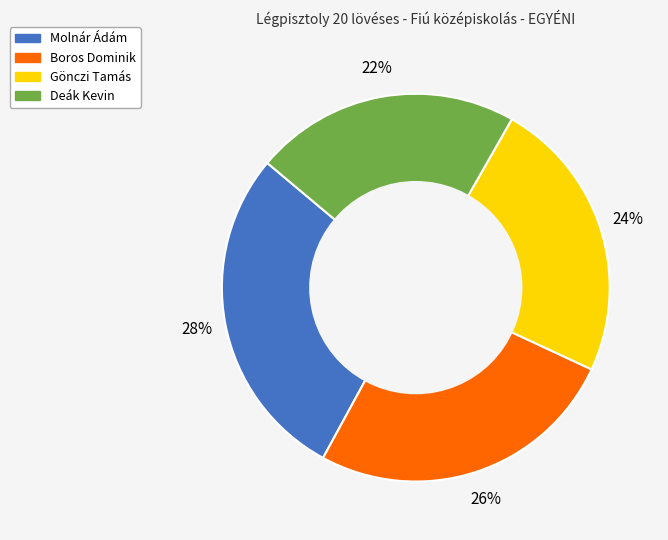

To the nearest percent, what is the difference between the largest and smallest slice percentages?

6%